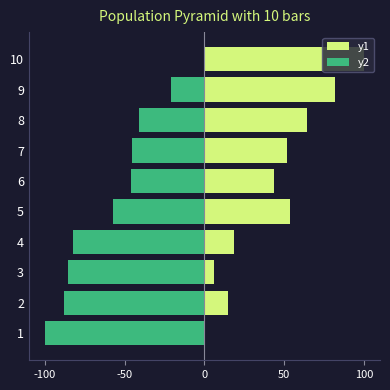

How many groups of bars are there?

10